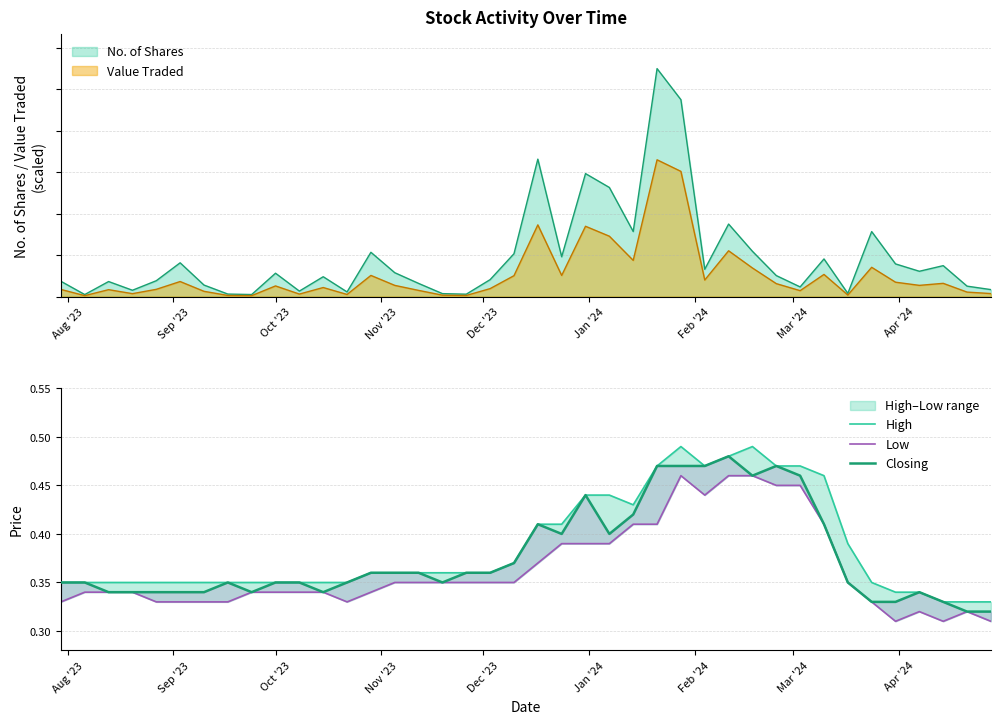

True or false: Closing and High cross at least once.

False